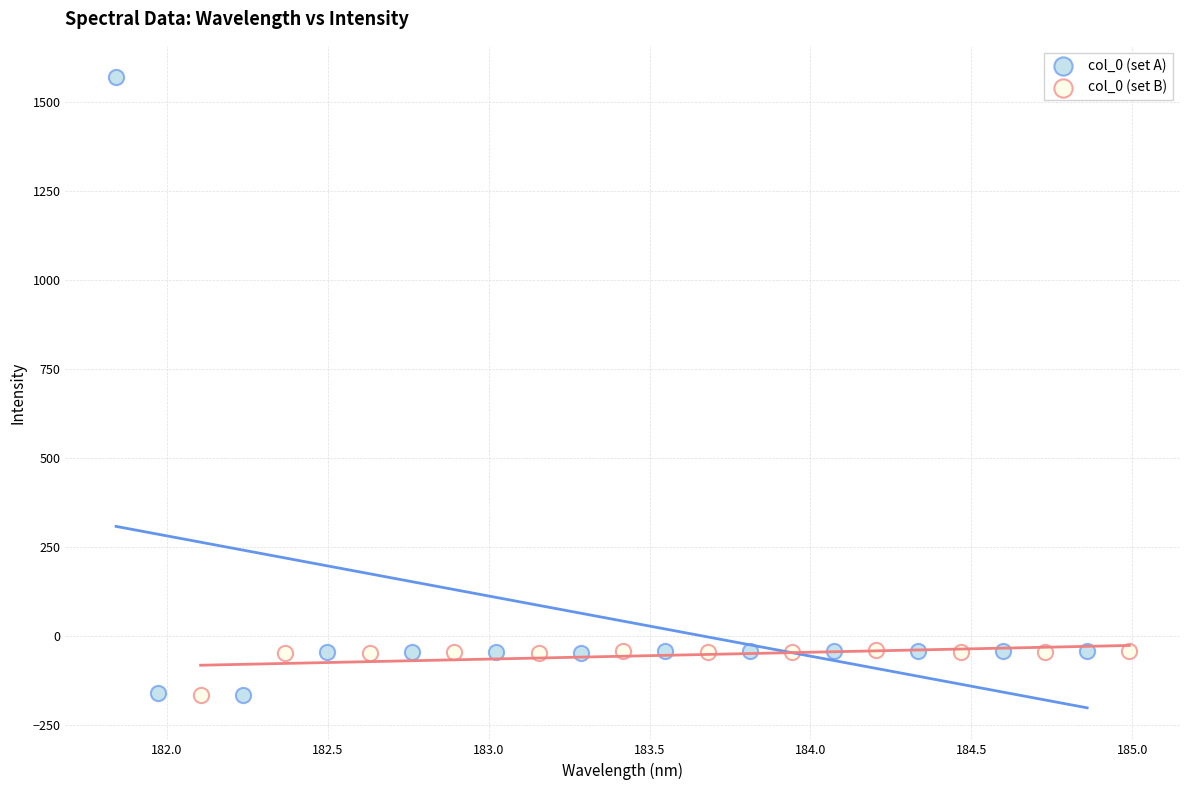

Which series contains the highest Y value?

col_0 (set A)